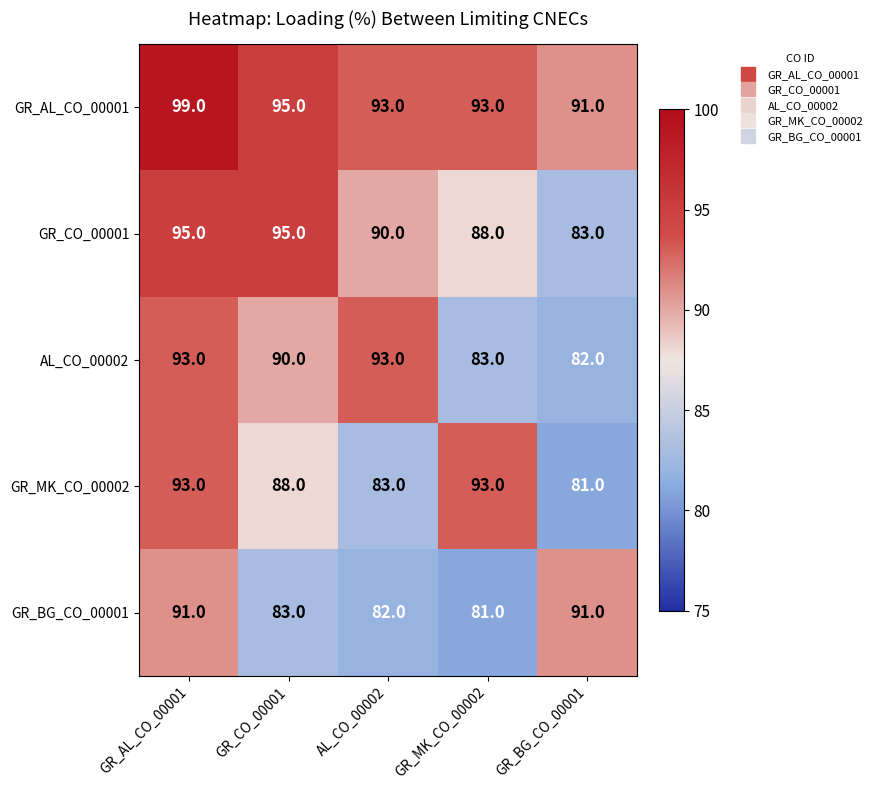

At how many categories does at least one series exceed 92?

4